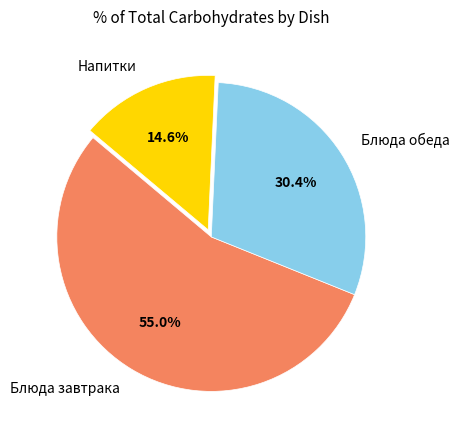

Which slice is the smallest?

Напитки